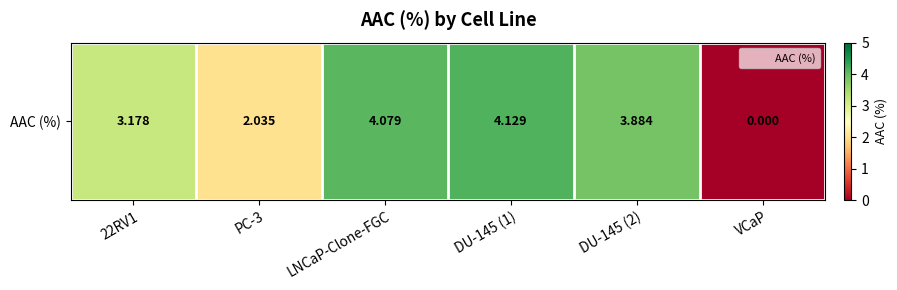

What is the sum of the values at VCaP and 22RV1?

3.2